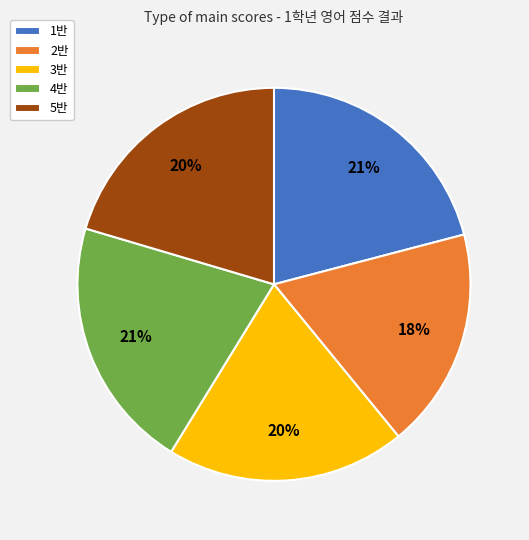

To the nearest percent, what percentage of the pie is 3반?

20%